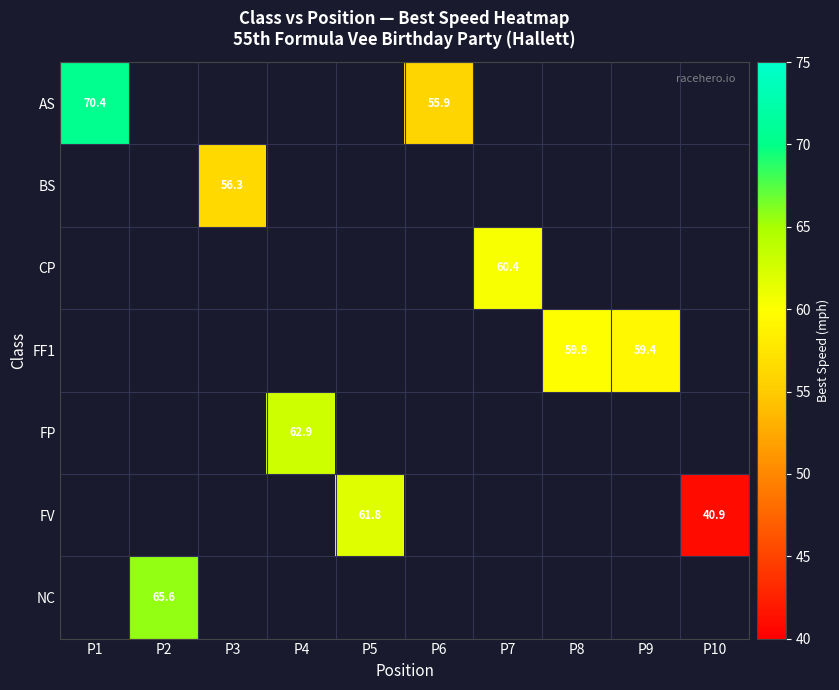

At which category does the chart reach its peak across all series?

P1